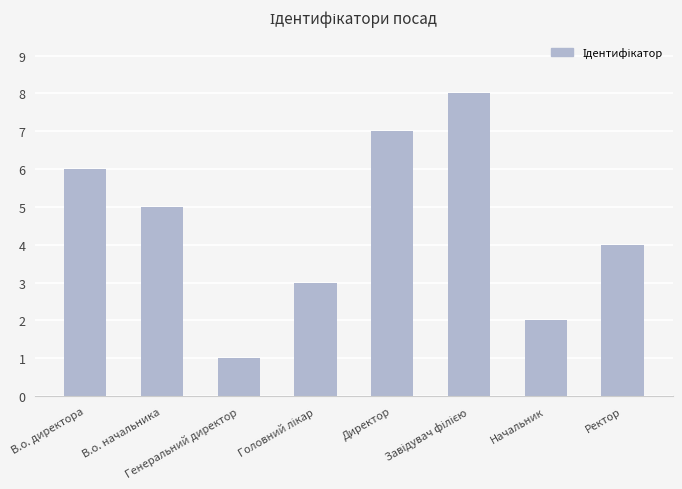

Reading left to right, transcribe all the data shown in this chart.

6	5	1	3	7	8	2	4